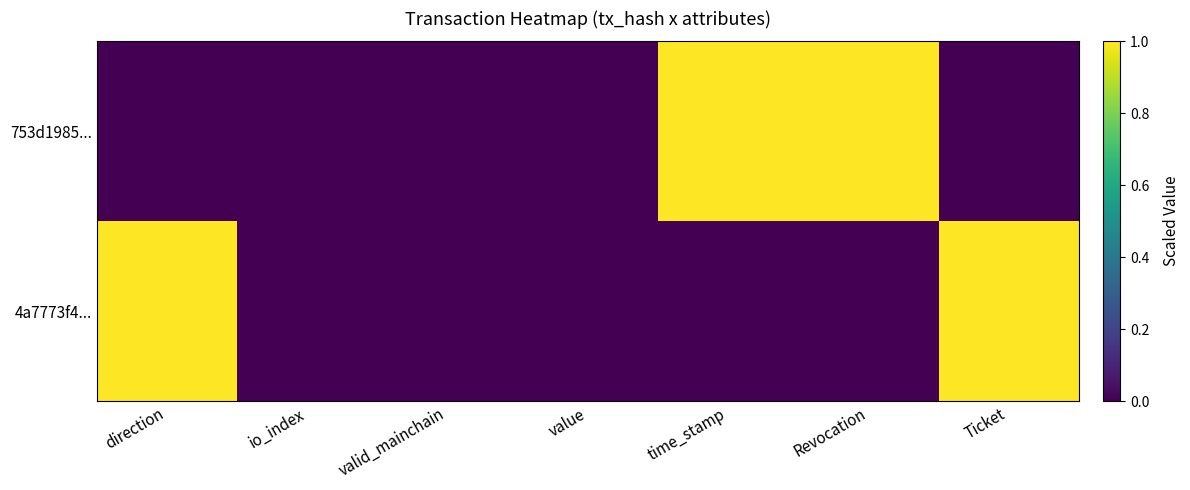

List the series in order of their peak value, lowest first.

753d1985..., 4a7773f4...